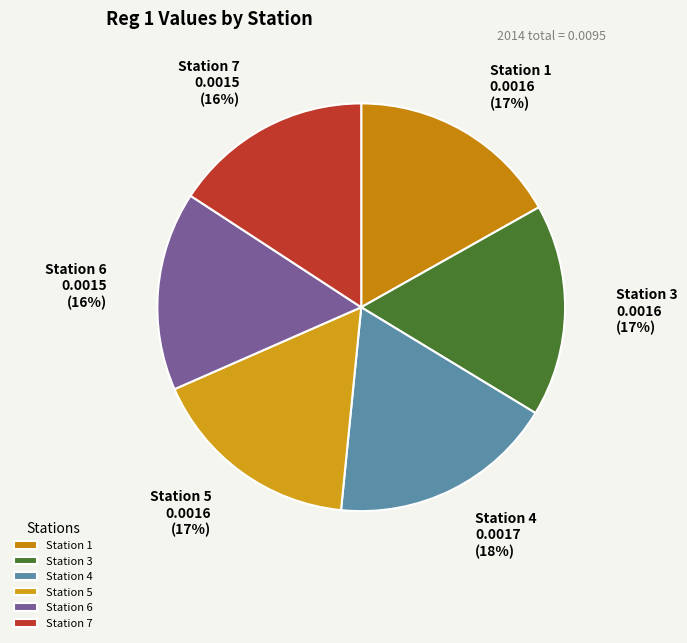

Do Station 4 and Station 3 together represent more than half of the pie?

No